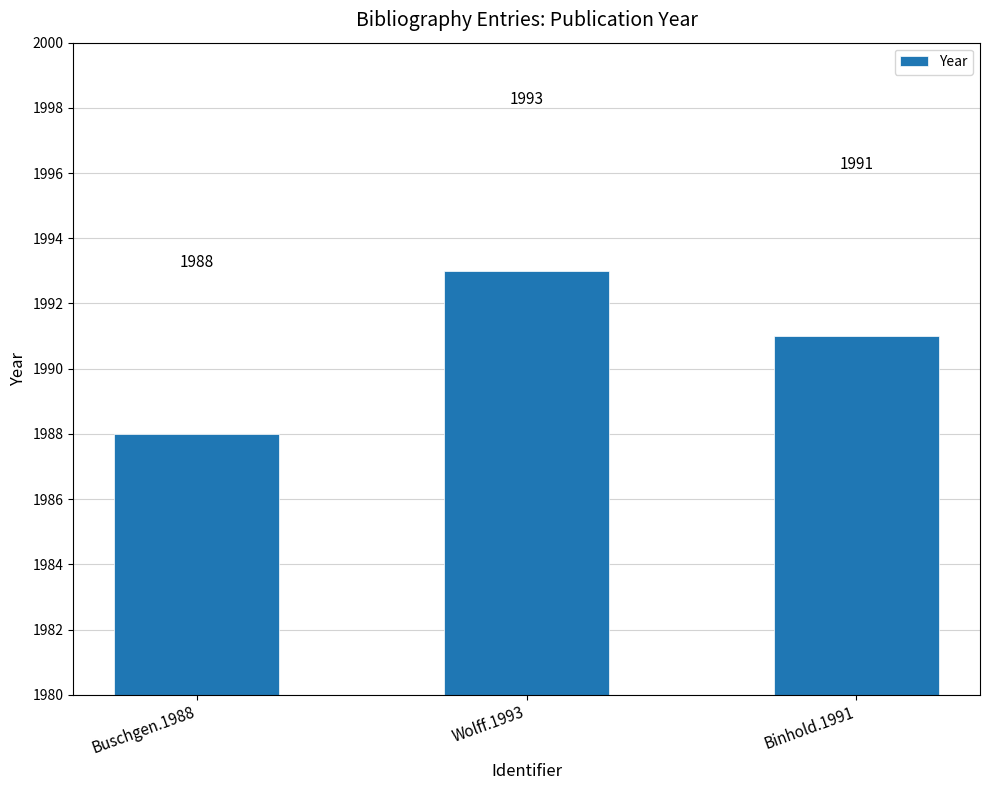

Reading left to right, what are all the values shown in this chart?

Buschgen.1988=1988	Wolff.1993=1993	Binhold.1991=1991